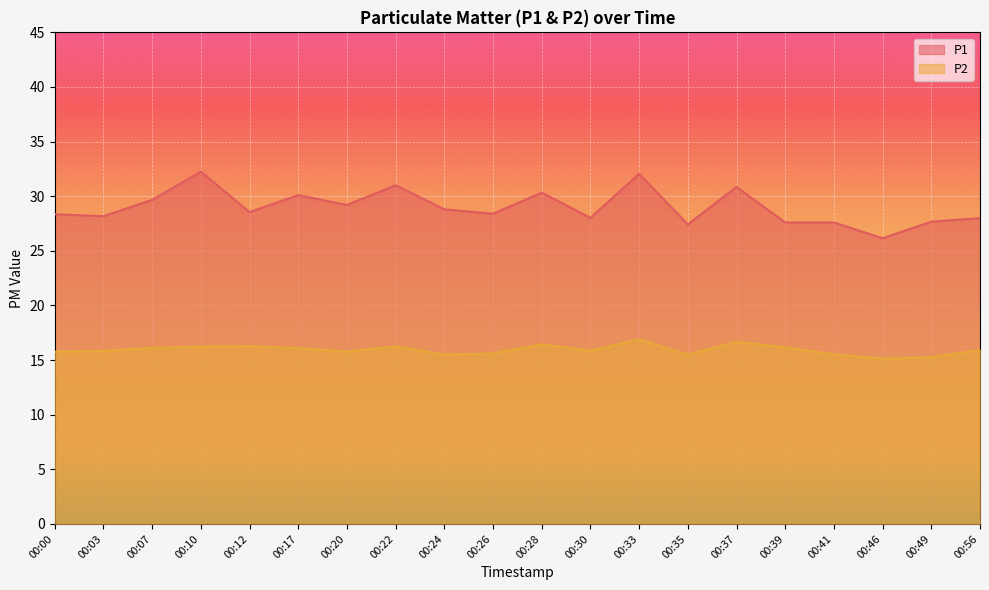

Where is the first local maximum for P2?

00:12